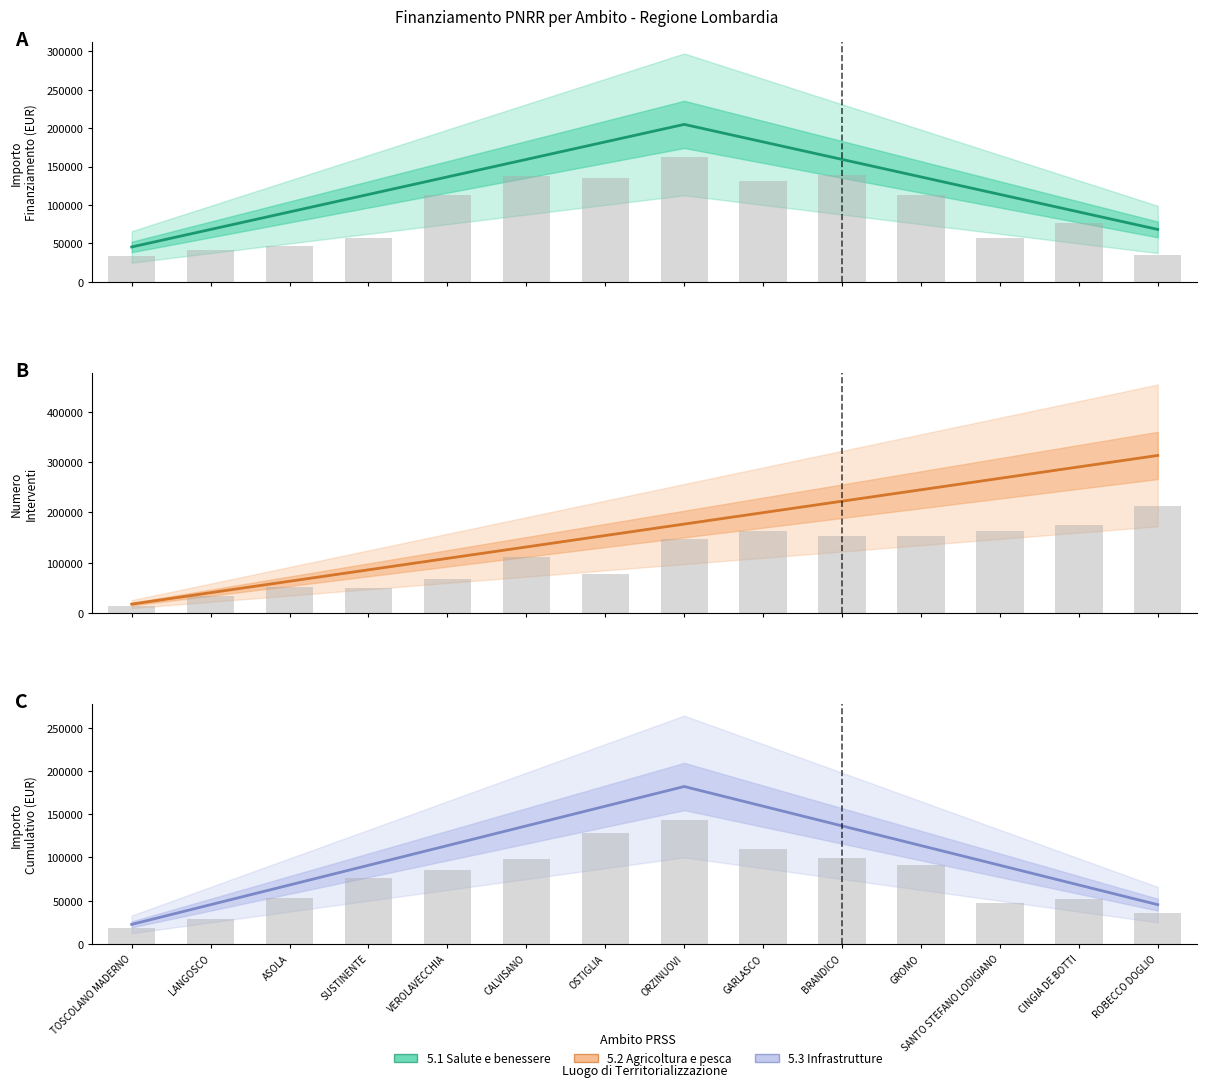

At how many categories does at least one series exceed 257277?

3